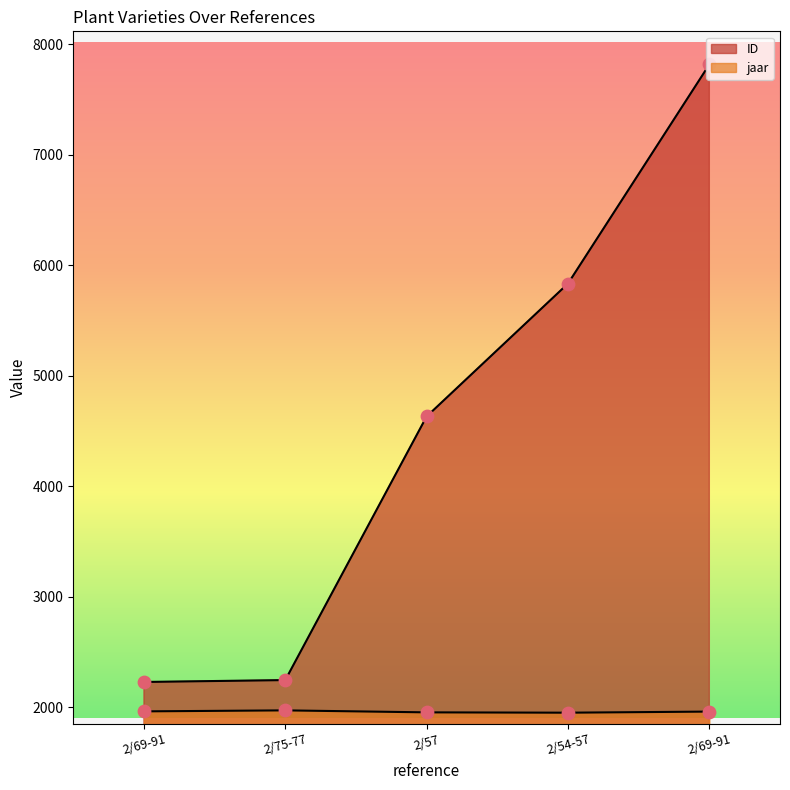

Is the value of ID at 2/75-77 greater than the value of jaar at 2/57?

Yes